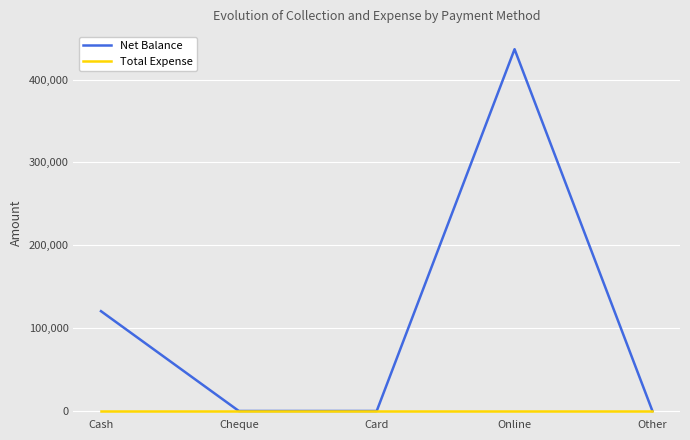

True or false: Total Expense has a value of 0 at Card.

True